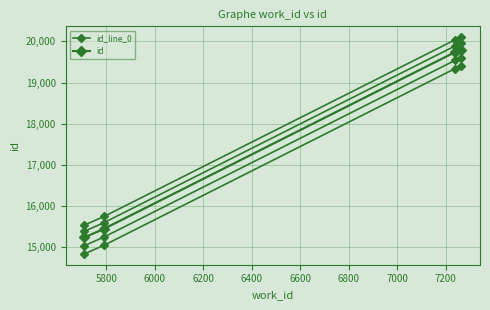

How many values in the id series exceed 19736?

1